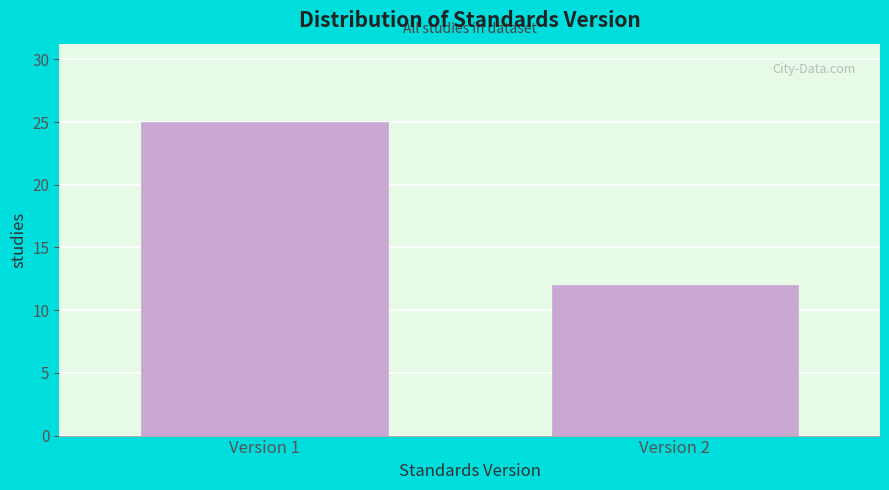

Reading left to right, list all the values displayed in this chart.

25	12